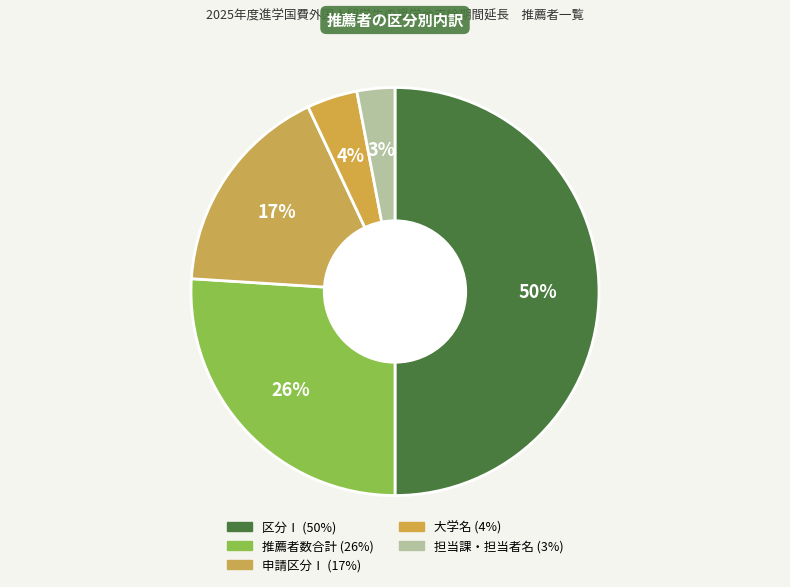

To the nearest percent, what is the difference between the 区分Ⅰ and 担当課・担当者名 slice percentages?

47%